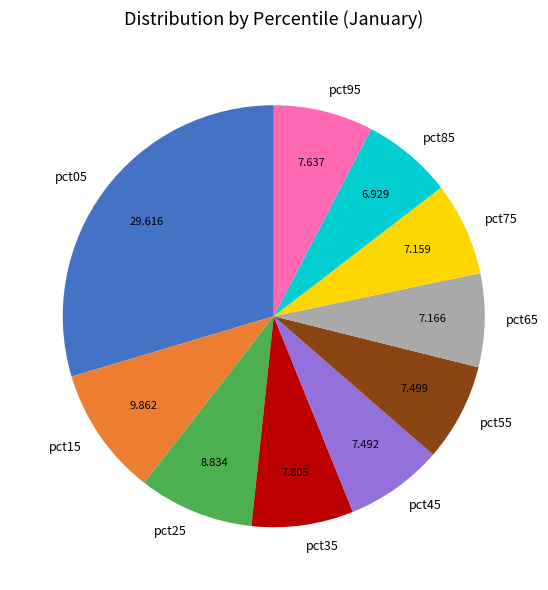

Is pct95 the majority of the pie?

No